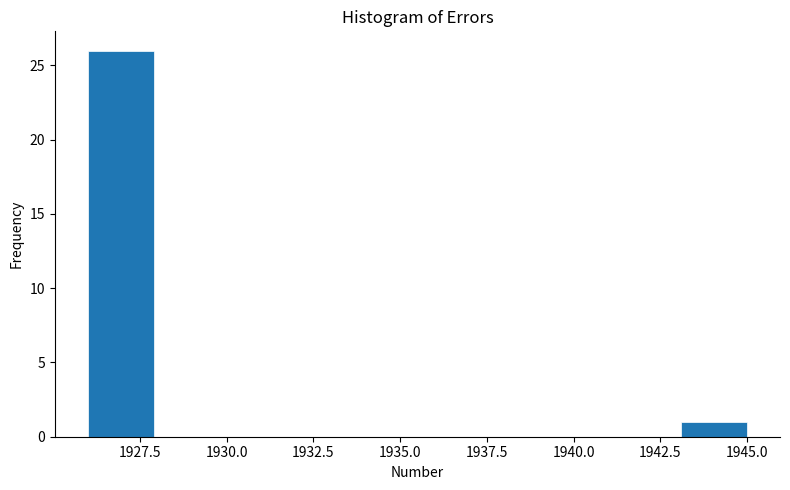

Read against the x-axis, roughly where is the centre of the tallest bar?

1927.0